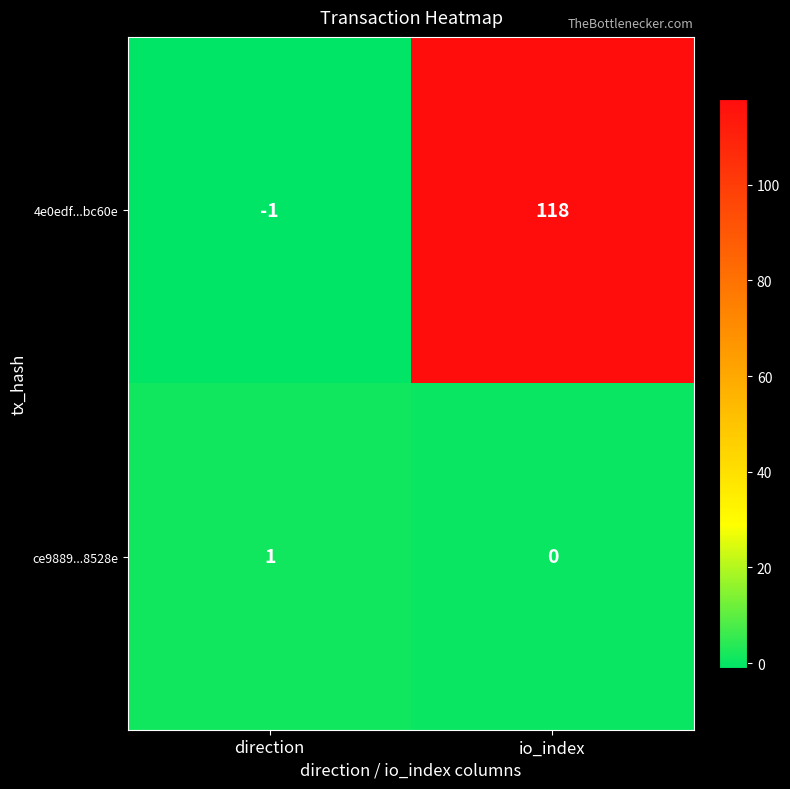

What is the difference between the highest and lowest values at io_index?

118